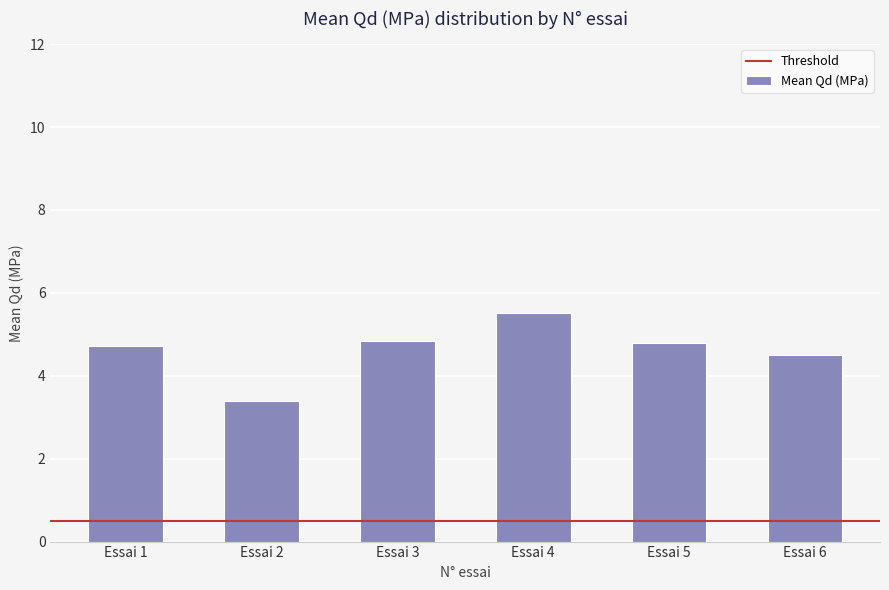

At which label does the data first exceed 4?

Essai 1